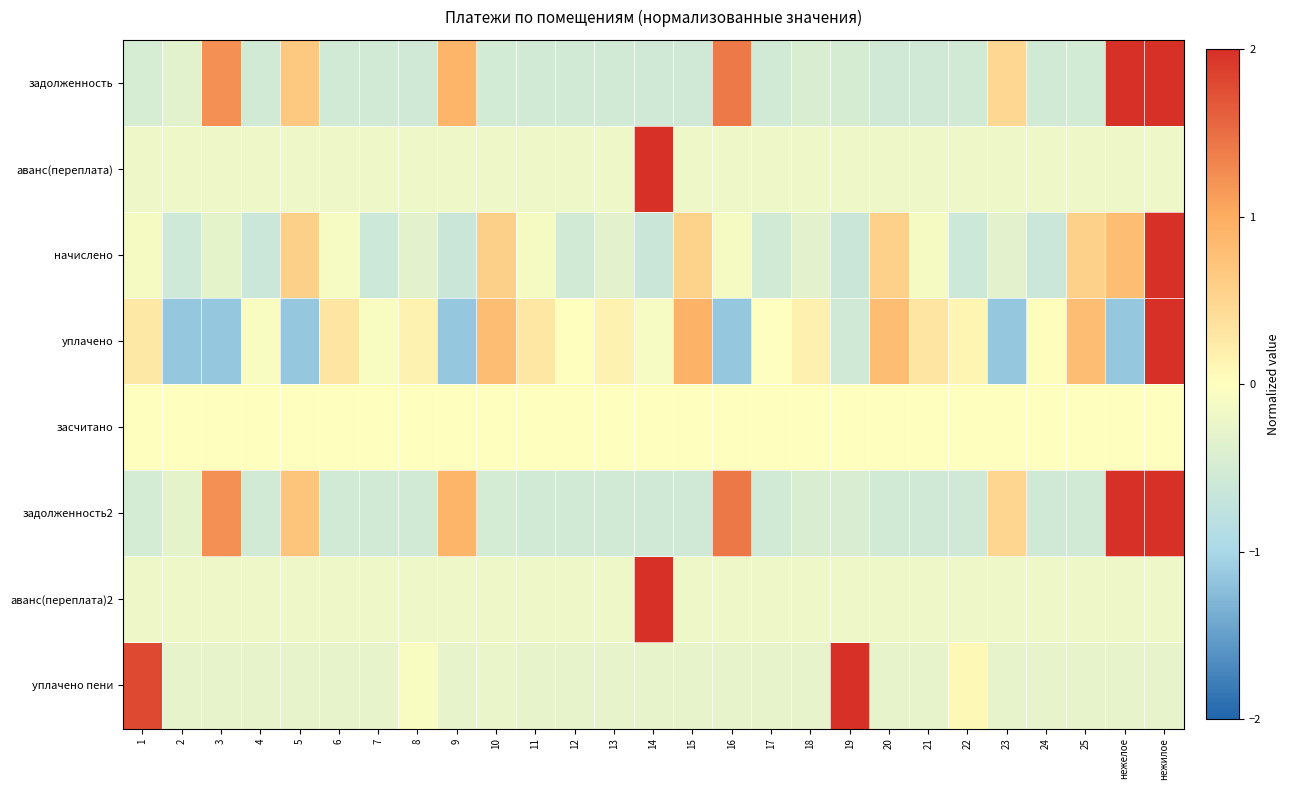

Which label corresponds to the smallest value in the chart?

2